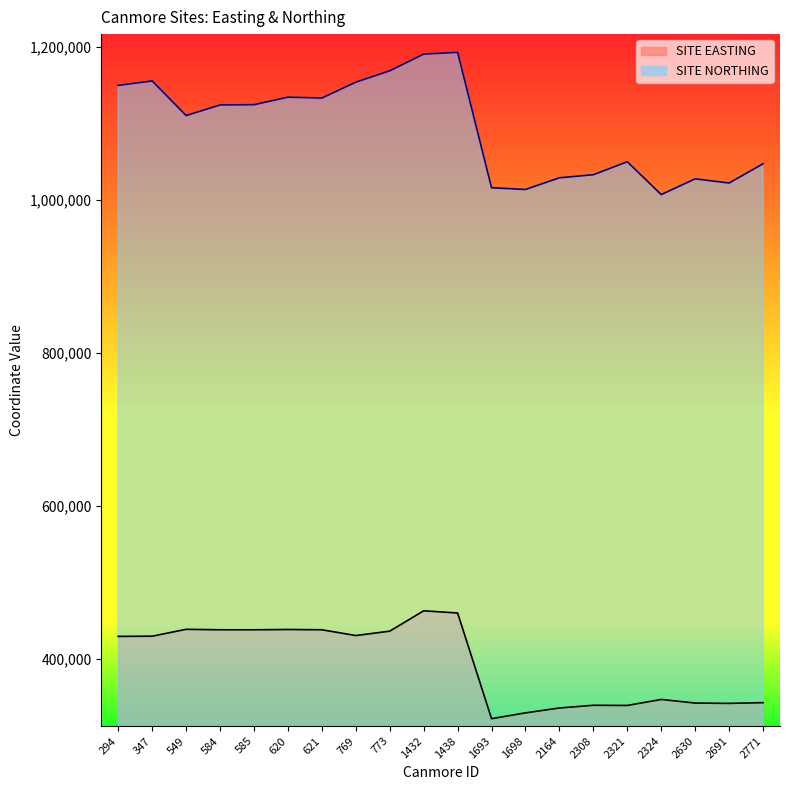

What is the approximate value of SITE NORTHING at 769, to the nearest 10?

1153680